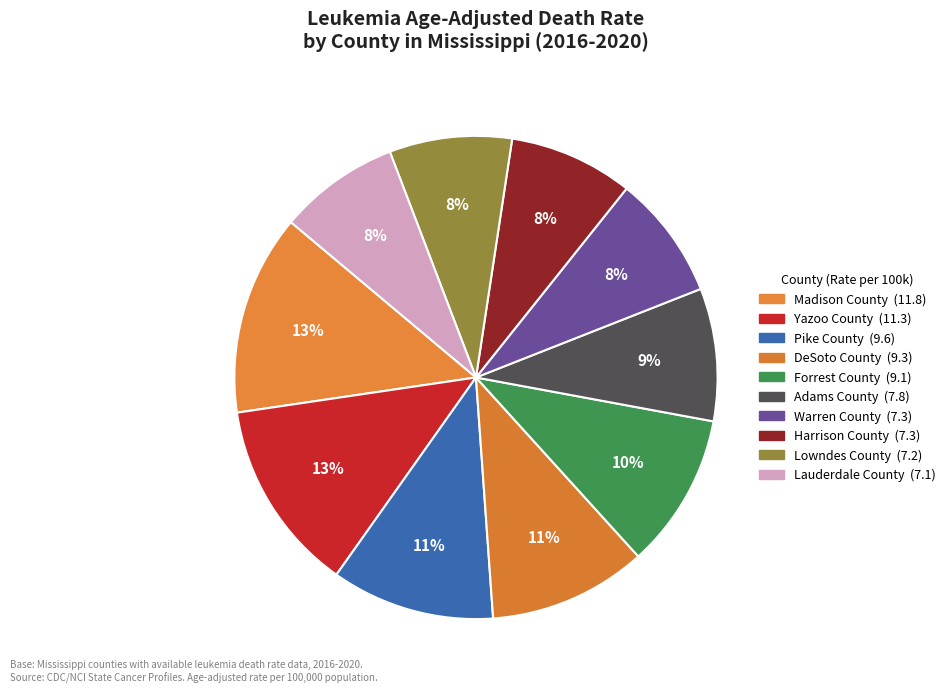

Which slice is the smallest?

Lauderdale County